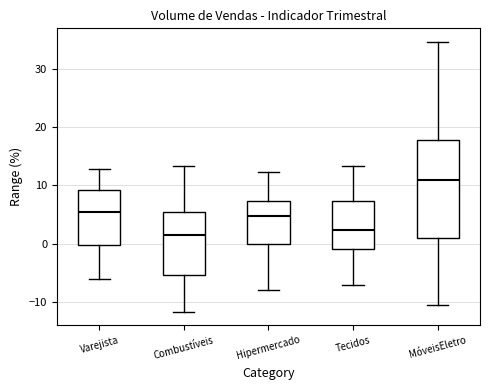

Reading left to right, read every box against the y-axis: the position of its median line, the range the box covers, and the ends of its whiskers. The values are not printed on the chart, so give them approximately, as read against the axis.

Varejista: median 6, box 0 to 9, whiskers -6 to 13
Combustíveis: median 2, box -5 to 5, whiskers -12 to 13
Hipermercado: median 5, box 0 to 7, whiskers -8 to 12
Tecidos: median 2, box -1 to 7, whiskers -7 to 13
MóveisEletro: median 11, box 1 to 18, whiskers -11 to 35